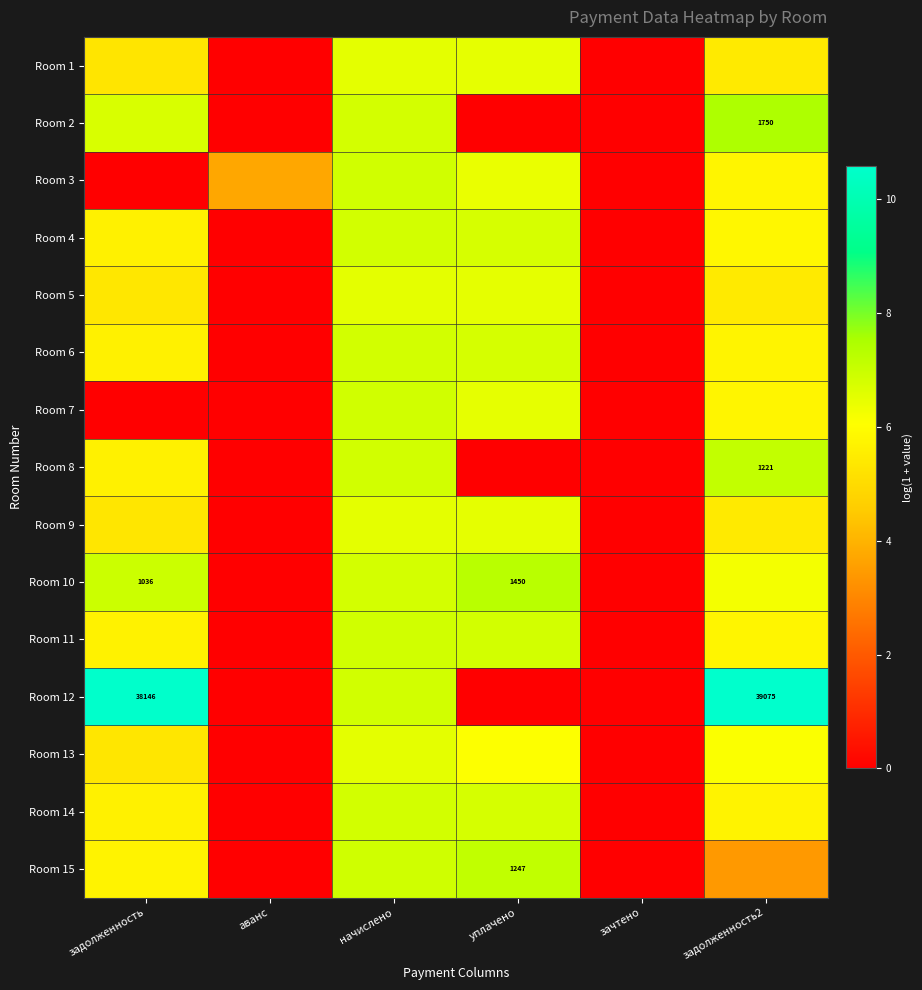

The Room 15 series shows 4.8 at уплачено. True or false?

False